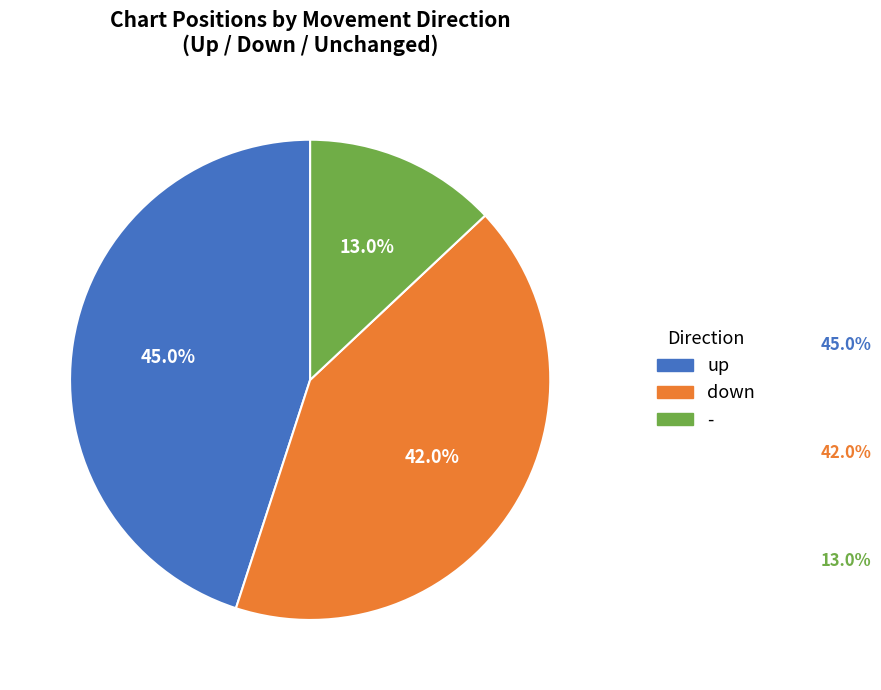

What percentage is NOT represented by up?

55.0%